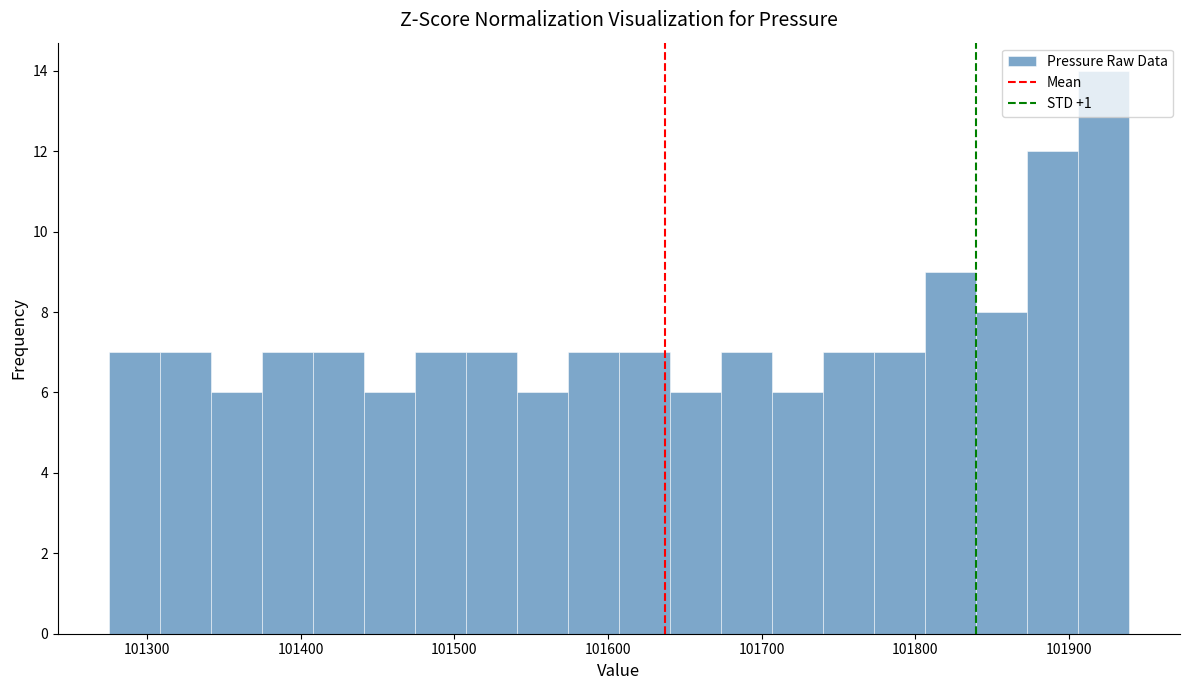

Read against the x-axis, roughly where is the centre of the tallest bar?

101920